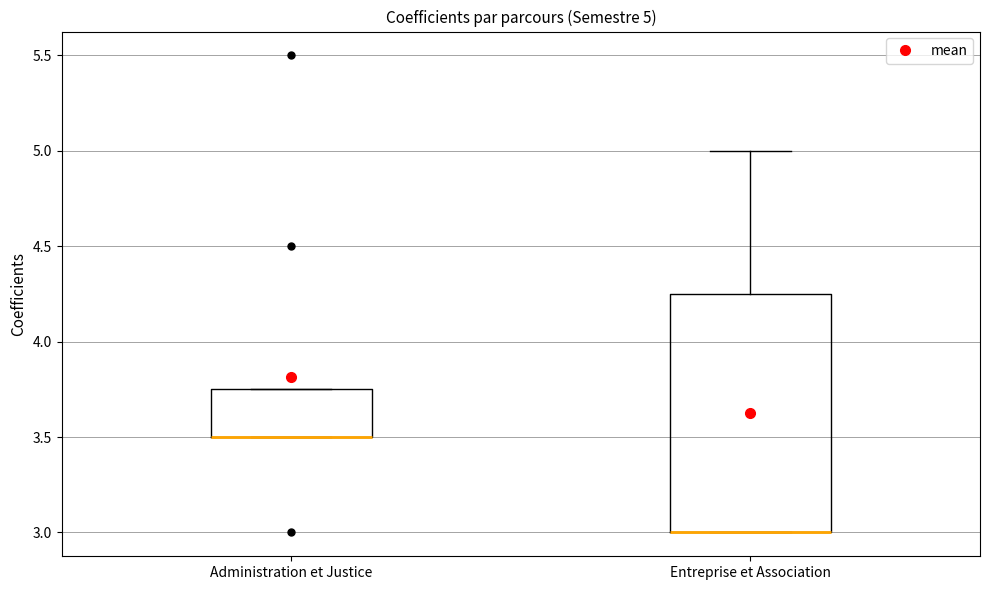

Which box is the tallest, from its lower edge to its upper edge?

Entreprise et Association